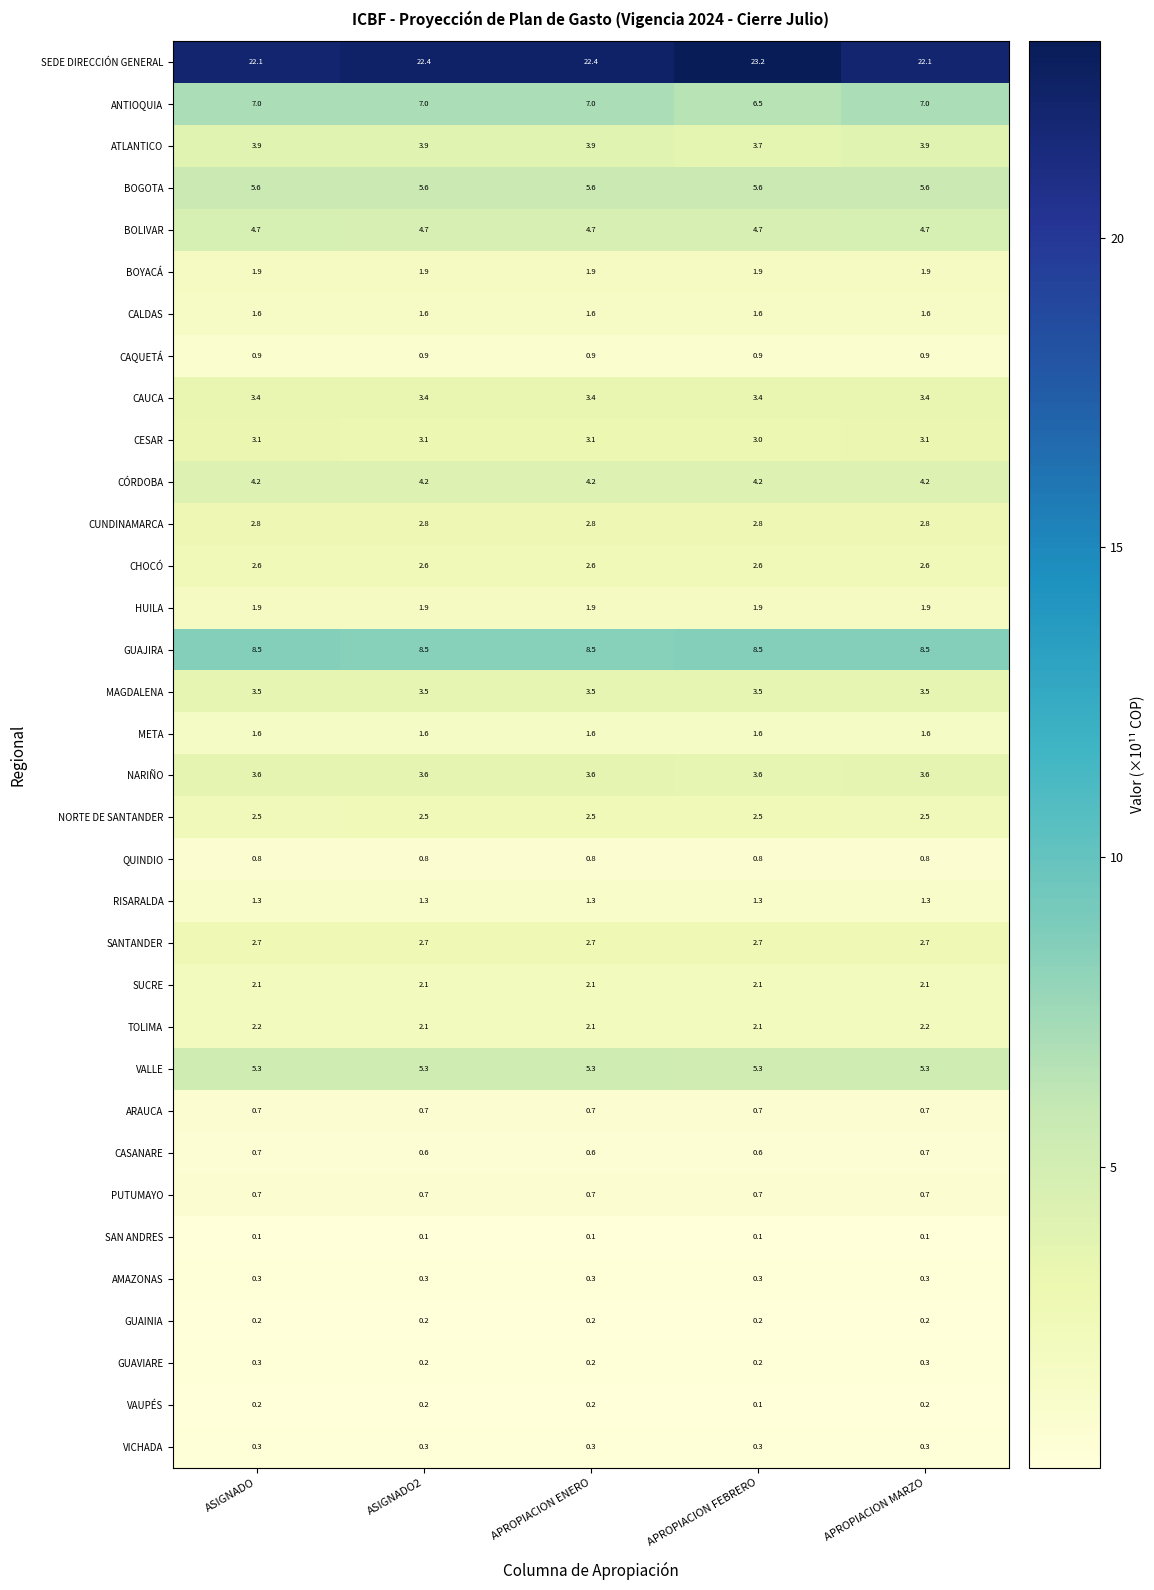

At how many categories does at least one series exceed 18?

5